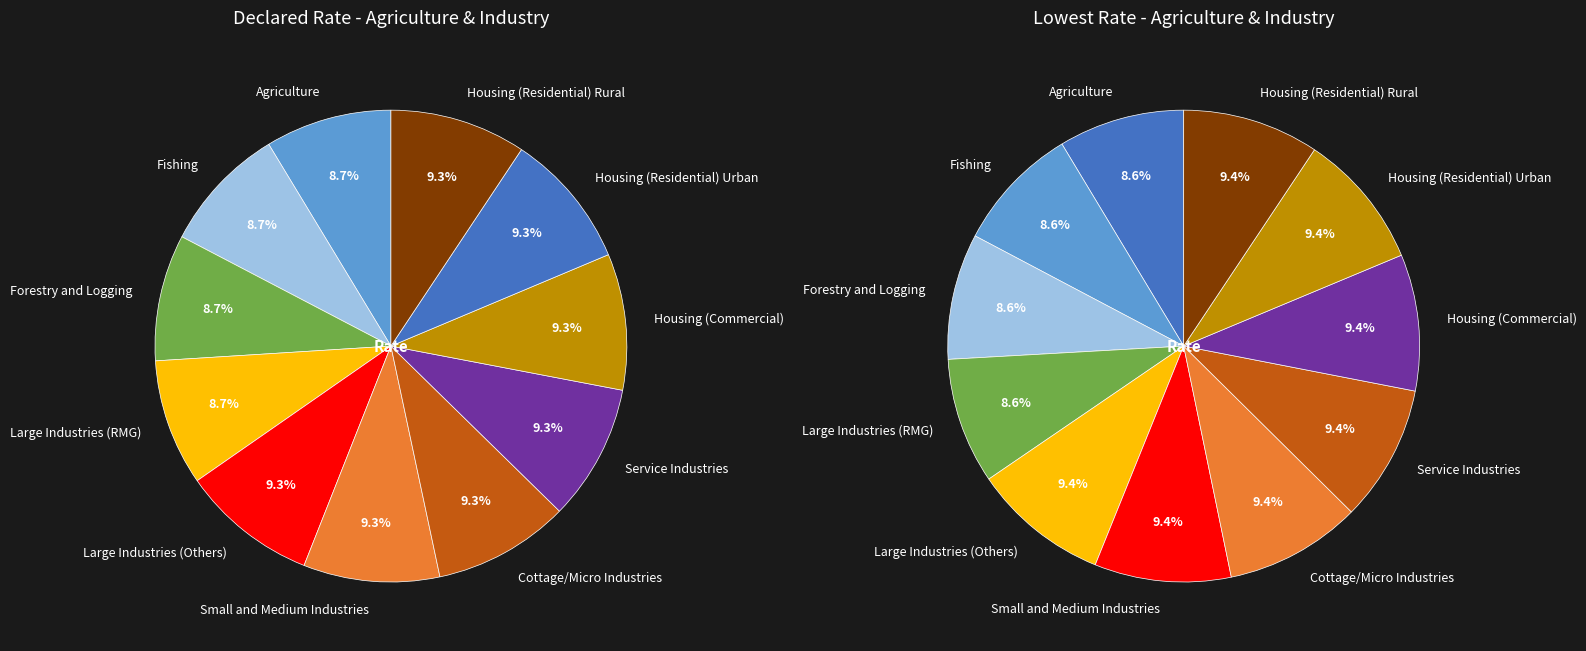

Does values_lowest represent more than half of the total?

No